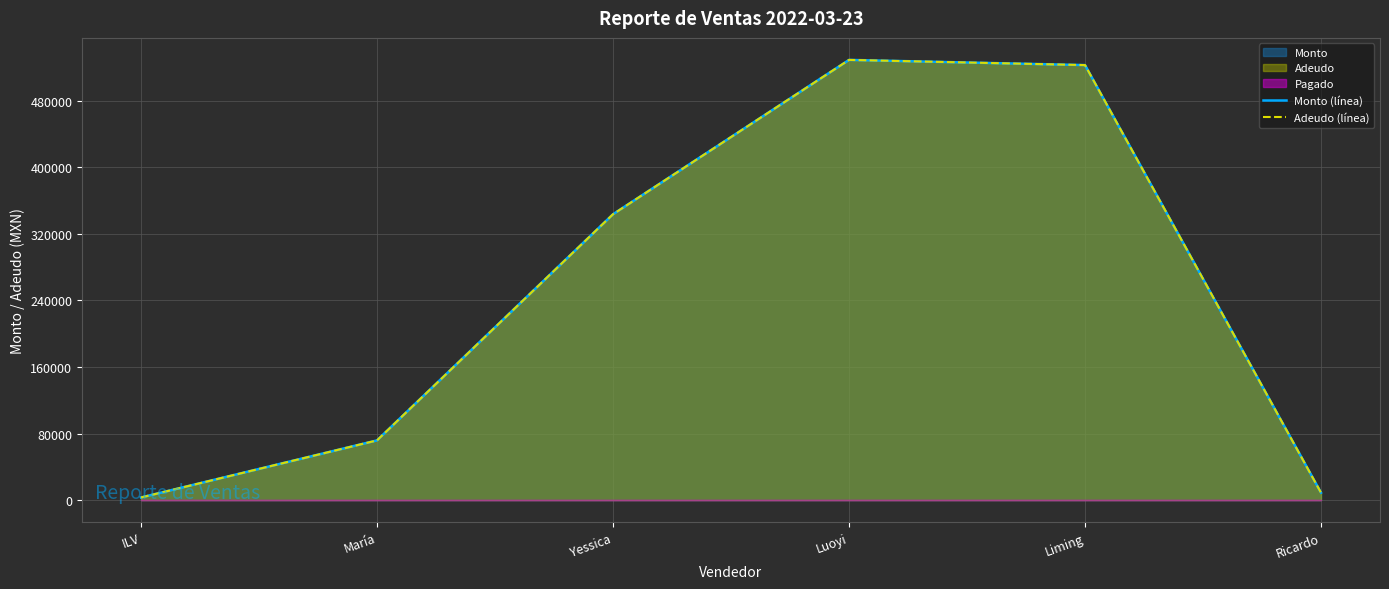

Reading left to right, list all the values displayed in this chart.

Monto (línea): ILV=3240.0	María=71786.0	Yessica=343420.0	Luoyi=528790.0	Liming=522560.5	Ricardo=8925.0
Adeudo (línea): ILV=3240.0	María=71786.0	Yessica=343420.0	Luoyi=528790.0	Liming=522560.5	Ricardo=8925.0